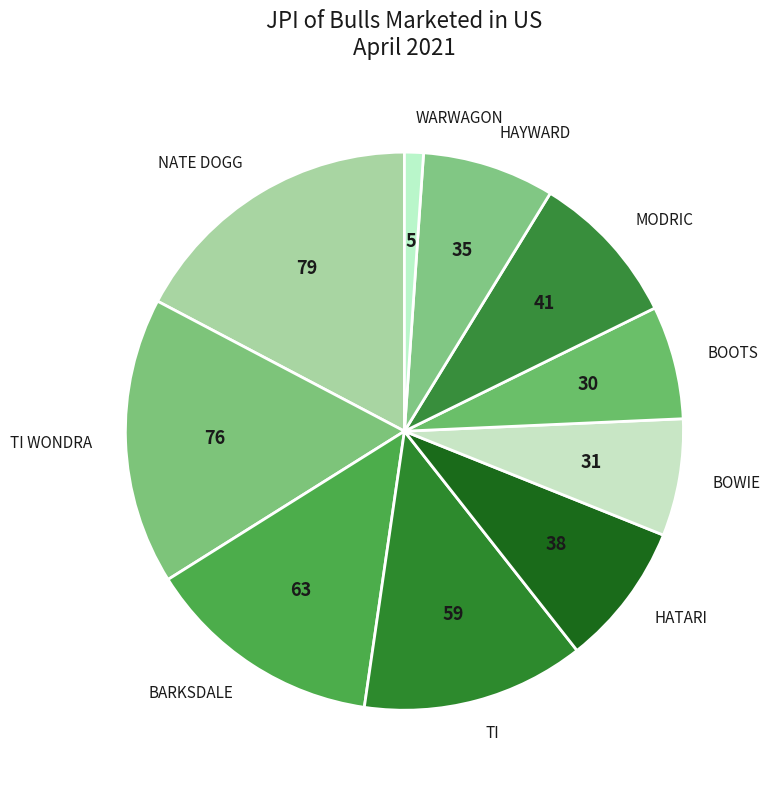

Count the number of slices in the pie.

10